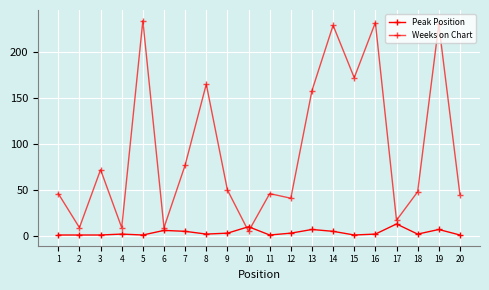

True or false: Weeks on Chart and Peak Position intersect in this chart.

True